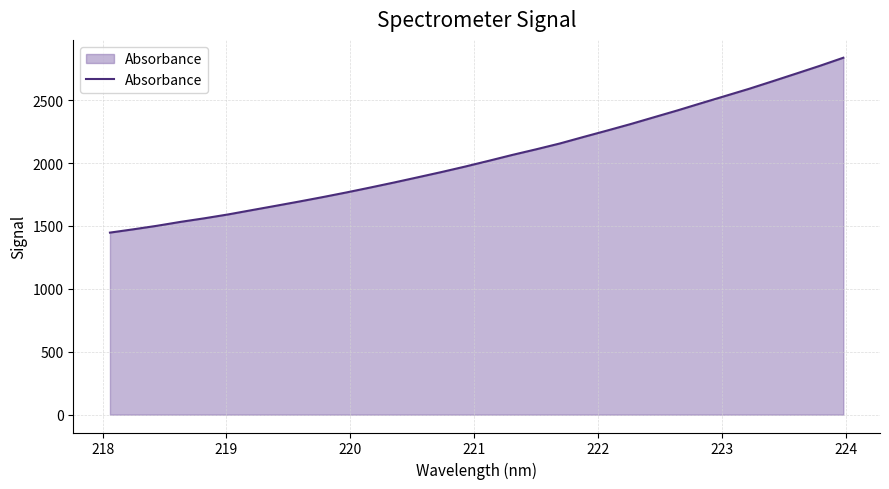

What is the minimum value shown in the chart?

1447.1